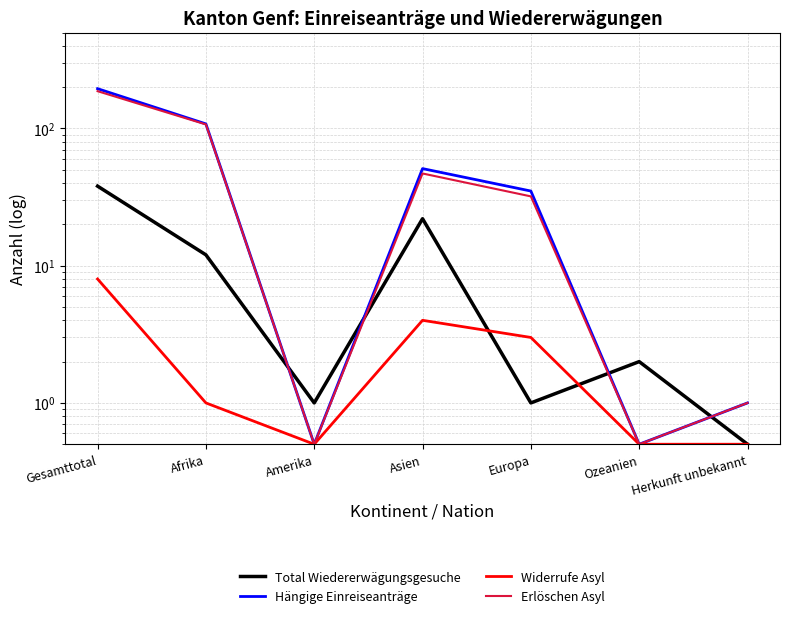

What is the label of the 6th point from the left?

Ozeanien